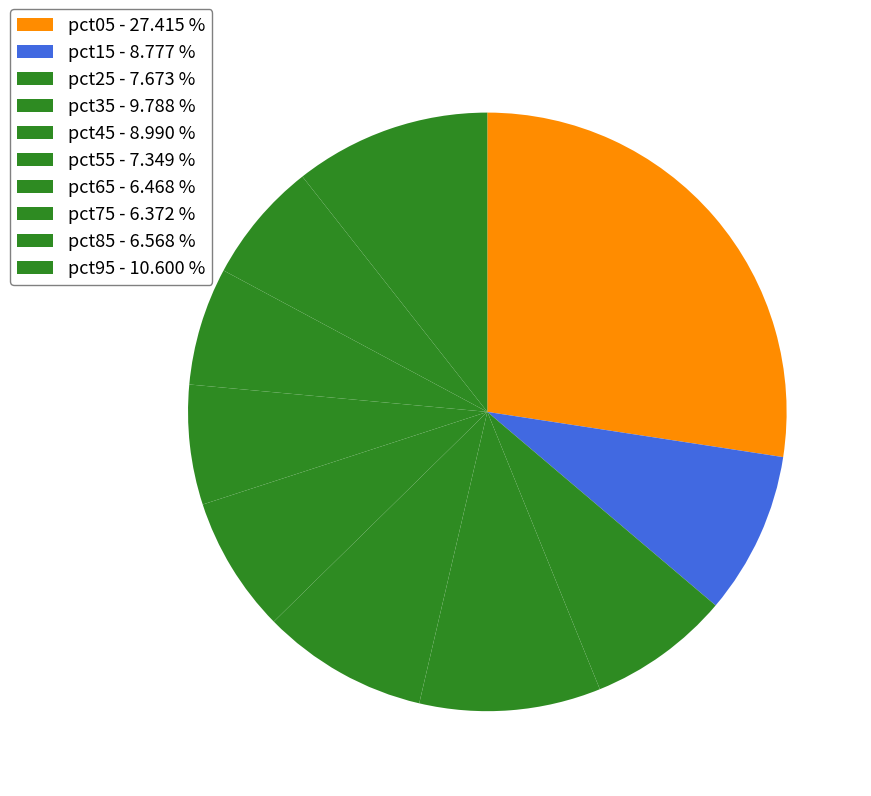

Which slice is the largest?

pct05